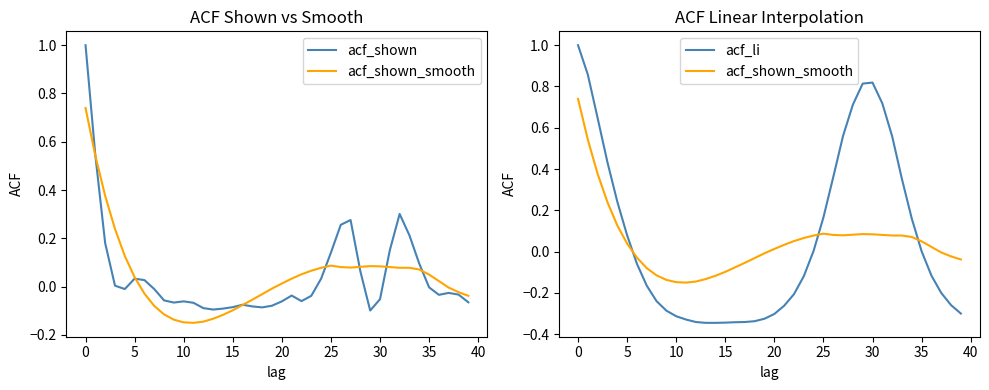

Reading left to right, extract all data points from this chart.

acf_shown: 1.0	0.5	0.2	0.0	-0.0	0.0	0.0	-0.0	-0.1	-0.1	-0.1	-0.1	-0.1	-0.1	-0.1	-0.1	-0.1	-0.1	-0.1	-0.1	-0.1	-0.0	-0.1	-0.0	0.0	0.1	0.3	0.3	0.1	-0.1	-0.1	0.2	0.3	0.2	0.1	-0.0	-0.0	-0.0	-0.0	-0.1
acf_shown_smooth: 0.7	0.5	0.4	0.2	0.1	0.0	-0.0	-0.1	-0.1	-0.1	-0.1	-0.1	-0.1	-0.1	-0.1	-0.1	-0.1	-0.1	-0.0	-0.0	0.0	0.0	0.1	0.1	0.1	0.1	0.1	0.1	0.1	0.1	0.1	0.1	0.1	0.1	0.1	0.1	0.0	-0.0	-0.0	-0.0
acf_li: 1.0	0.9	0.6	0.4	0.2	0.1	-0.1	-0.2	-0.2	-0.3	-0.3	-0.3	-0.3	-0.3	-0.3	-0.3	-0.3	-0.3	-0.3	-0.3	-0.3	-0.3	-0.2	-0.1	0.0	0.2	0.4	0.6	0.7	0.8	0.8	0.7	0.6	0.4	0.2	0.0	-0.1	-0.2	-0.3	-0.3